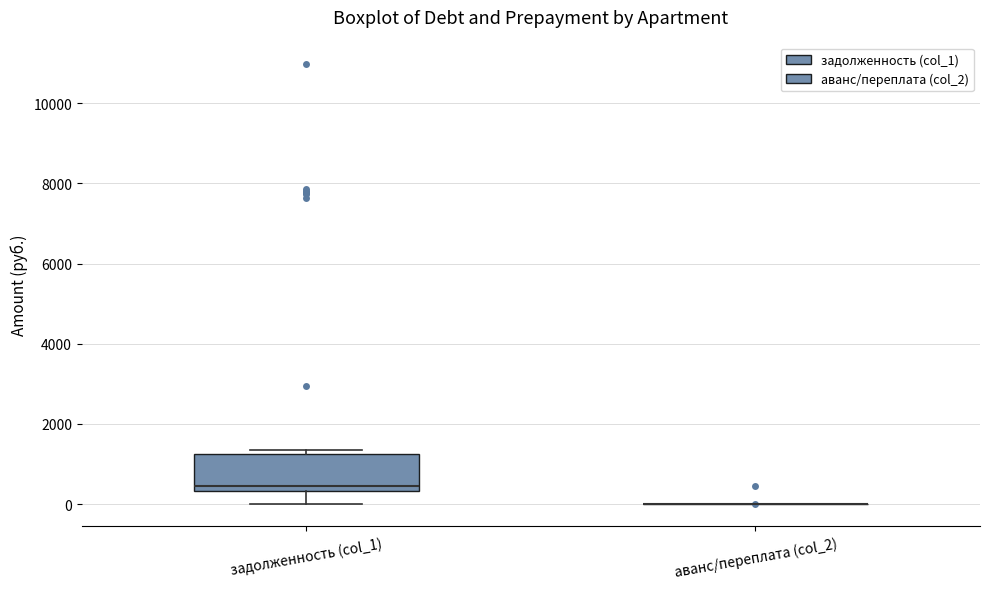

Reading left to right, transcribe this box plot: for each box, give where its median line is, the range the box spans, and where its two whiskers end, as read against the y-axis. The values are not printed on the chart, so give them approximately, as read against the axis.

задолженность (col_1): median 400 (just above the box's lower edge), box 400 to 1200, whiskers 0 to 1400
аванс/переплата (col_2): box collapsed to a line at 0, whiskers 0 to 0